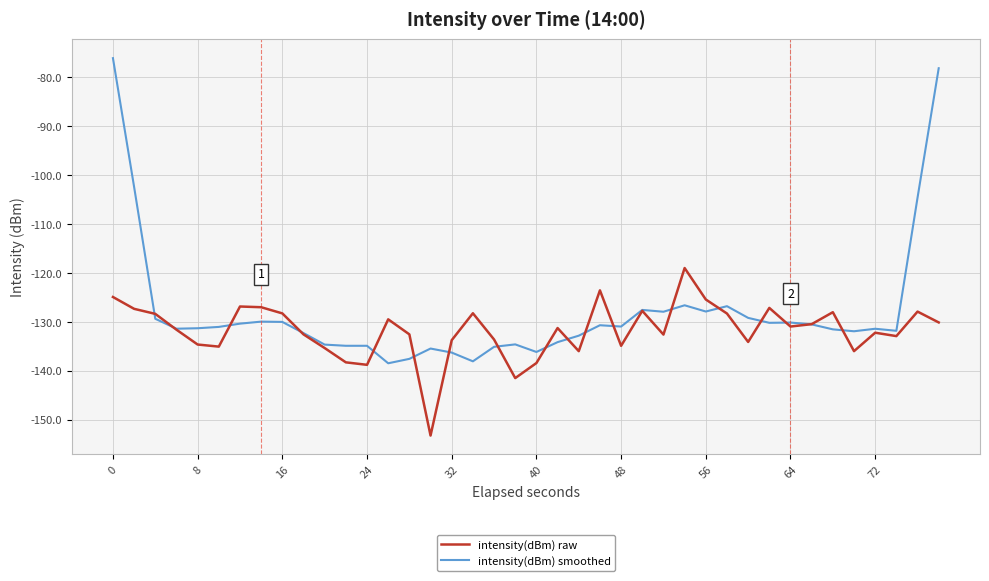

List the series in order of their overall mean, highest first.

intensity(dBm) smoothed, intensity(dBm) raw